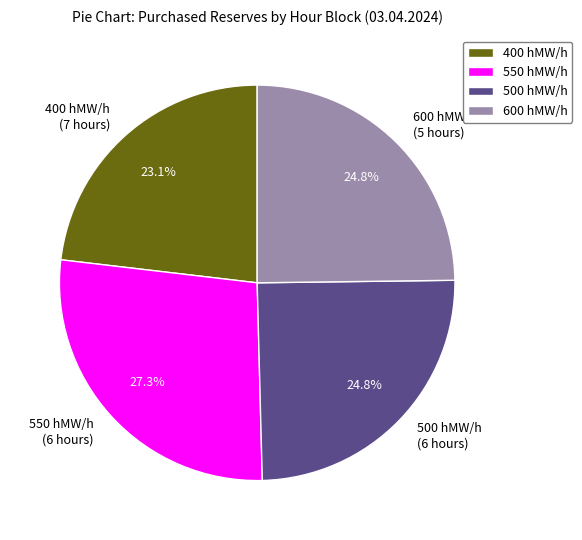

What is the ratio of the value at 600 hMW/h (5 hours) to the value at 400 hMW/h (7 hours)?

1.1